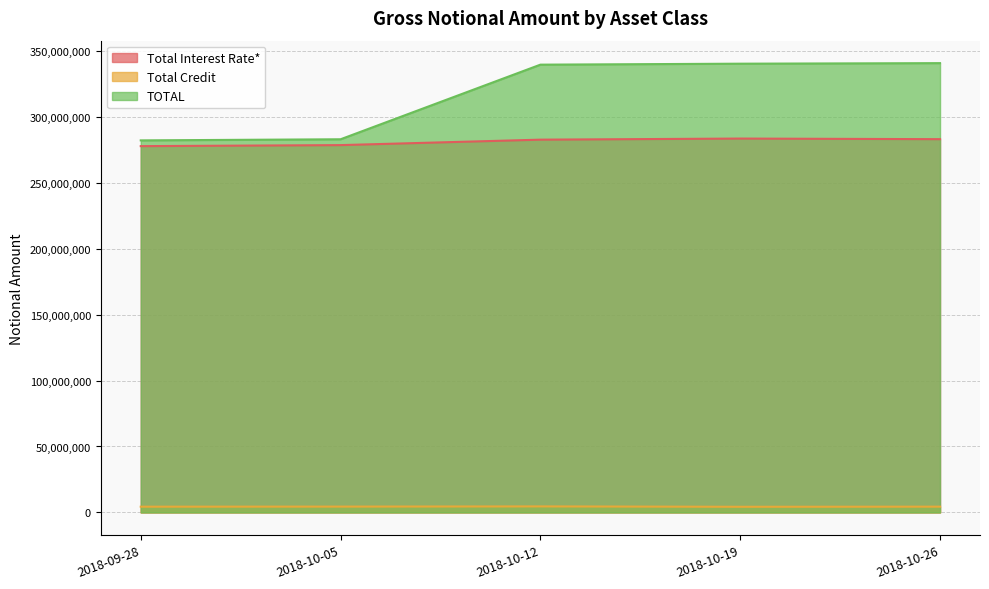

What value does the Total Credit series have at 2018-10-05?

4431698